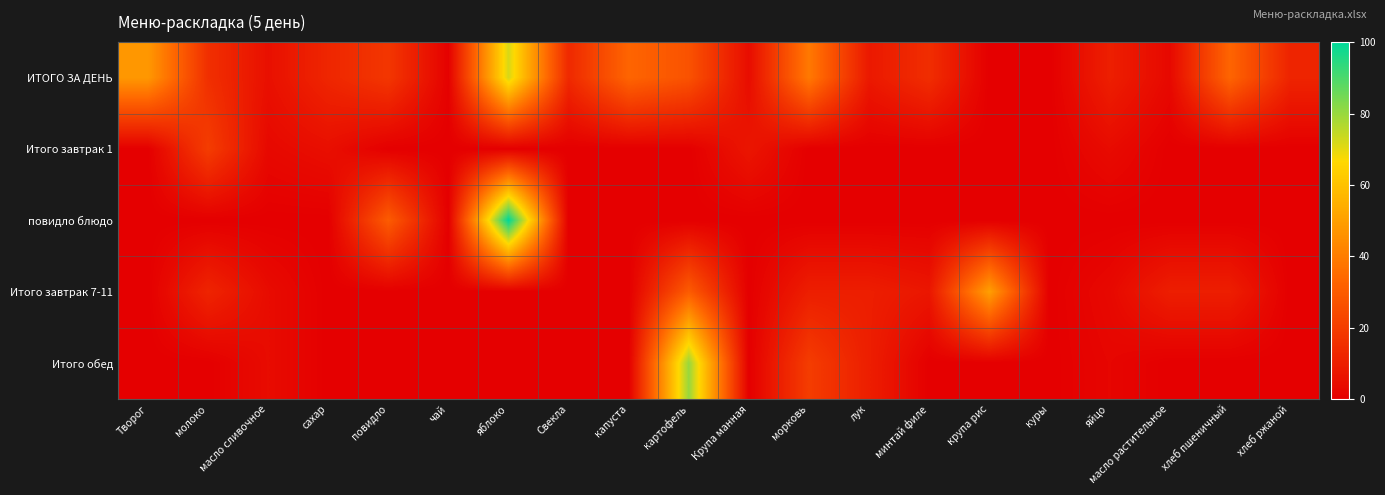

Reading right to left, transcribe all the data shown in this chart.

ИТОГО ЗА ДЕНЬ: хлеб ржаной=12.0	хлеб пшеничный=33.0	масло растительное=3.0	яйцо=10.3	куры=0.0	крупа рис=0.0	минтай филе=15.0	лук=8.2	морковь=39.0	Крупа манная=4.3	картофель=27.0	капуста=33.0	Свекла=13.5	яблоко=72.0	чай=0.6	повидло=18.0	сахар=12.6	масло сливочное=5.4	молоко=15.6	Творог=48.0
Итого завтрак 1: хлеб ржаной=0.0	хлеб пшеничный=0.0	масло растительное=0.0	яйцо=3.8	куры=0.0	крупа рис=0.0	минтай филе=0.0	лук=0.0	морковь=0.0	Крупа манная=7.2	картофель=0.0	капуста=0.0	Свекла=0.0	яблоко=0.0	чай=0.0	повидло=0.0	сахар=5.0	масло сливочное=3.0	молоко=20.0	Творог=0.0
повидло блюдо: хлеб ржаной=0.0	хлеб пшеничный=0.0	масло растительное=0.0	яйцо=0.0	куры=0.0	крупа рис=0.0	минтай филе=0.0	лук=0.0	морковь=0.0	Крупа манная=0.0	картофель=0.0	капуста=0.0	Свекла=0.0	яблоко=100.0	чай=0.0	повидло=30.0	сахар=0.0	масло сливочное=0.0	молоко=0.0	Творог=0.0
Итого завтрак 7-11: хлеб ржаной=0.0	хлеб пшеничный=10.0	масло растительное=10.0	яйцо=3.0	куры=0.0	крупа рис=50.0	минтай филе=7.5	лук=10.0	морковь=10.0	Крупа манная=0.0	картофель=30.0	капуста=0.0	Свекла=0.0	яблоко=0.0	чай=0.0	повидло=0.0	сахар=0.0	масло сливочное=4.0	молоко=12.0	Творог=0.0
Итого обед: хлеб ржаной=0.0	хлеб пшеничный=0.0	масло растительное=0.0	яйцо=2.0	куры=0.0	крупа рис=0.0	минтай филе=0.0	лук=10.0	морковь=20.0	Крупа манная=0.0	картофель=80.0	капуста=0.0	Свекла=0.0	яблоко=0.0	чай=0.0	повидло=0.0	сахар=0.0	масло сливочное=4.0	молоко=0.0	Творог=0.0